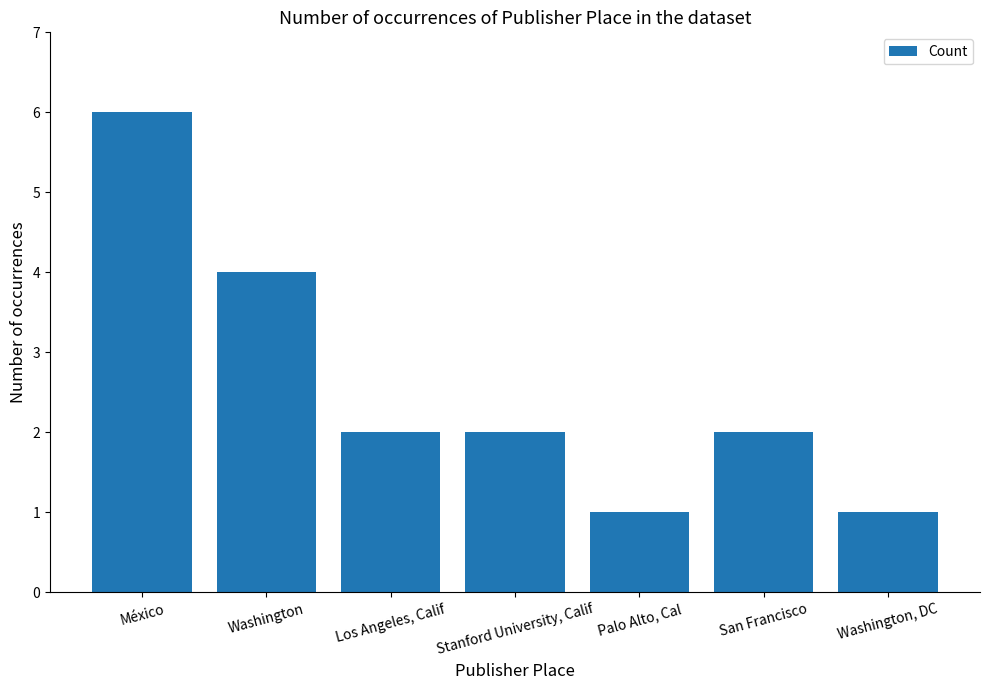

What is the sum of the values at Washington, DC and Washington?

5